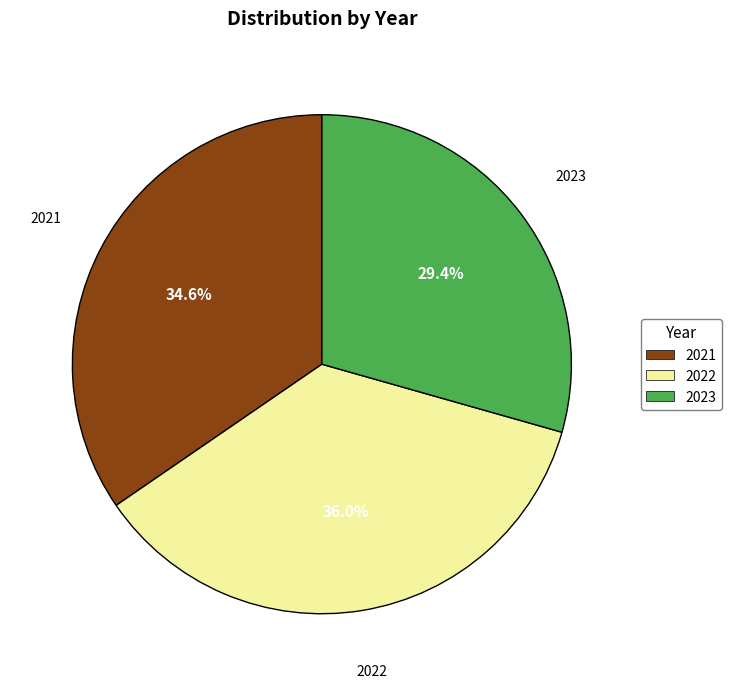

Does any single category account for the majority?

No